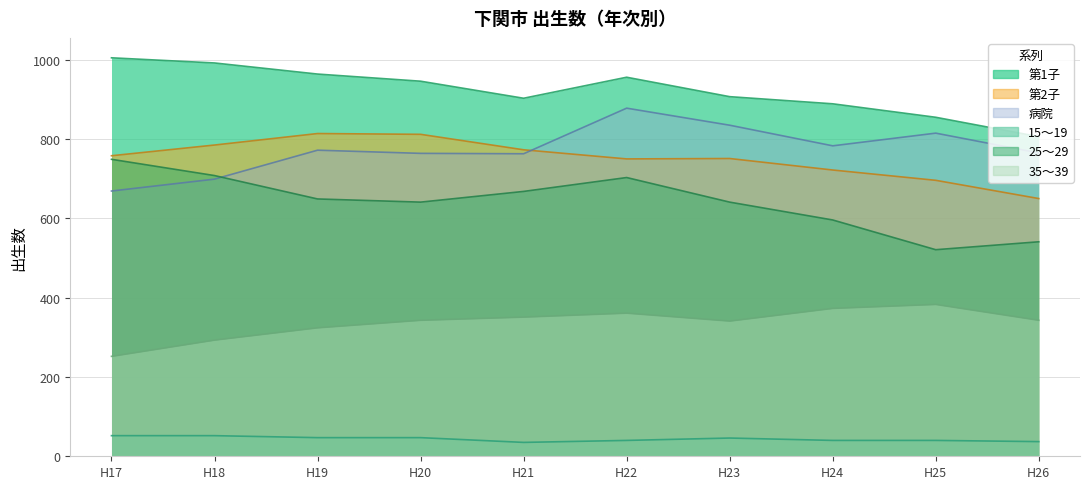

Which series has the largest total across all categories?

第1子